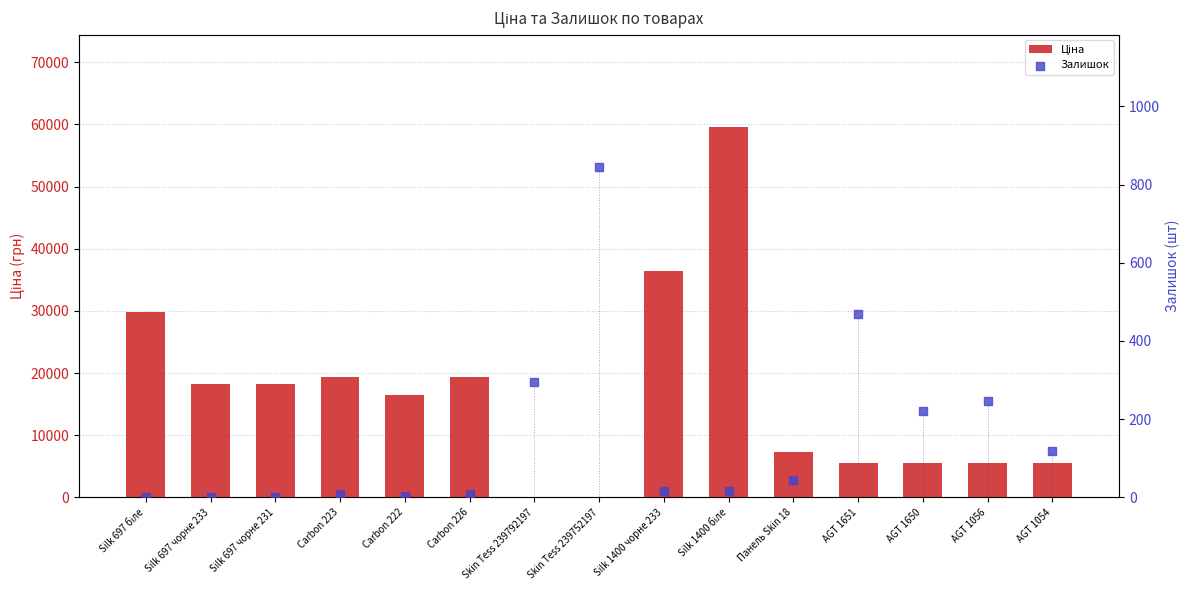

At which category is the sum across all series the highest?

Silk 1400 біле